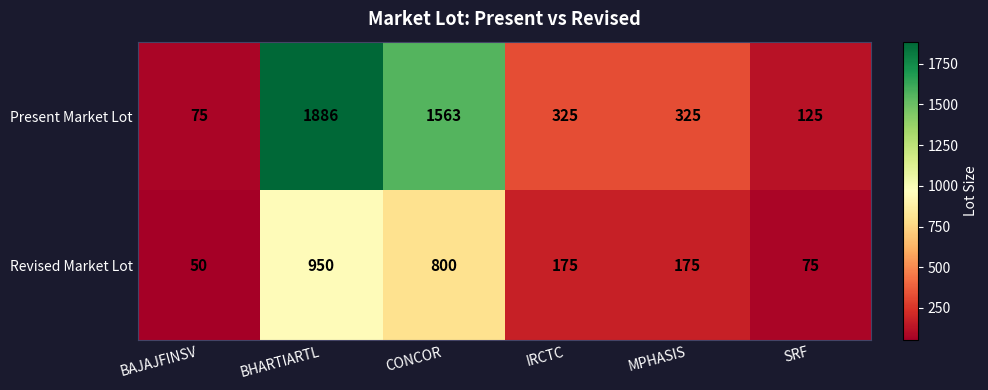

Between BHARTIARTL and SRF, which series saw the biggest shift?

Present Market Lot